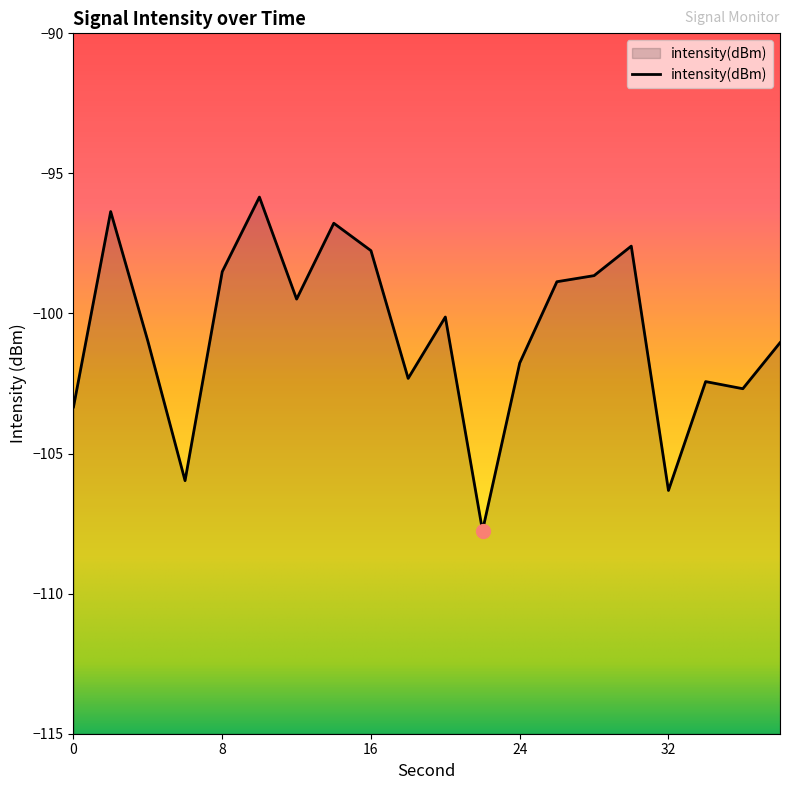

Reading right to left, what are all the values shown in this chart?

-101.0	-102.7	-102.4	-106.3	-97.6	-98.6	-98.9	-101.8	-107.8	-100.1	-102.3	-97.8	-96.8	-99.5	-95.8	-98.5	-106.0	-101.0	-96.4	-103.3